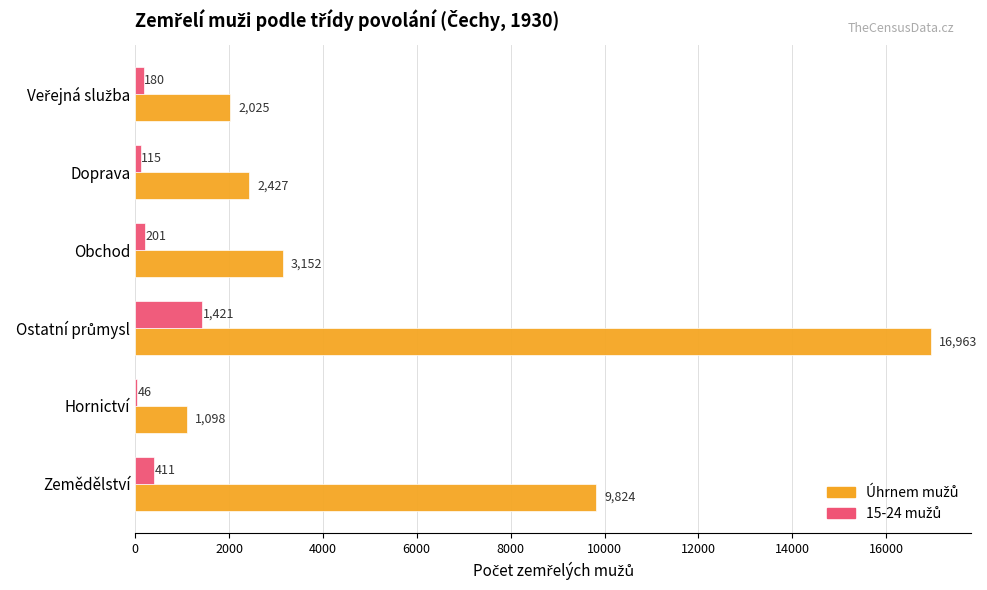

What is the greatest value displayed?

16963